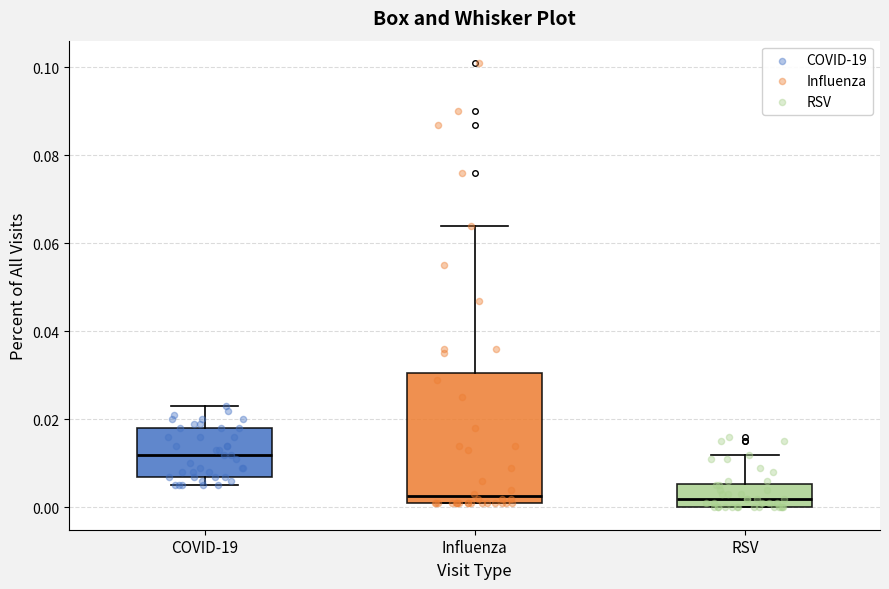

Reading left to right, read every box against the y-axis: the position of its median line, the range the box covers, and the ends of its whiskers. The values are not printed on the chart, so give them approximately, as read against the axis.

COVID-19: median 0.012, box 0.008 to 0.018, whiskers 0.006 to 0.024
Influenza: median 0.002 (just above the box's lower edge), box 0.002 to 0.030, whiskers 0.002 to 0.064
RSV: median 0.002, box 0.000 to 0.006, whiskers 0.000 to 0.012